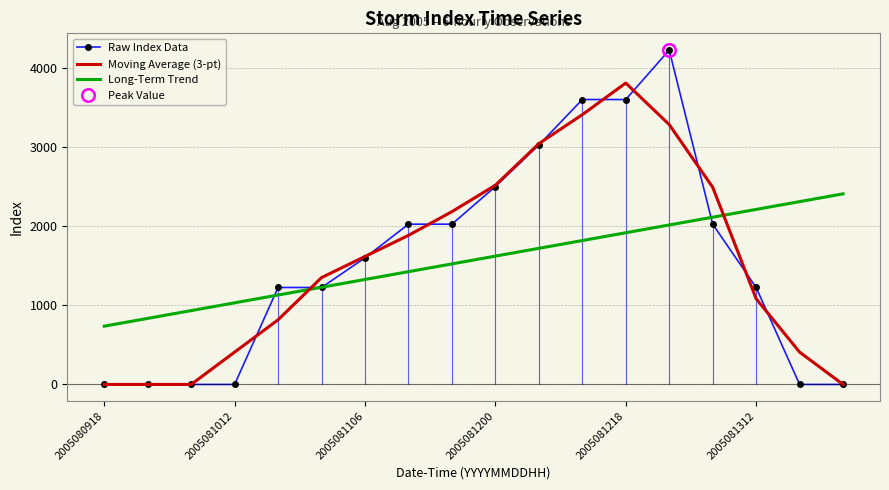

How many series are shown in this chart?

3